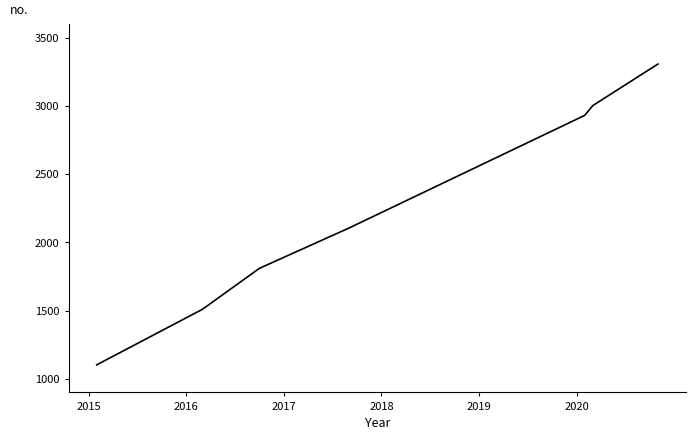

What is the sum of all values?

15762